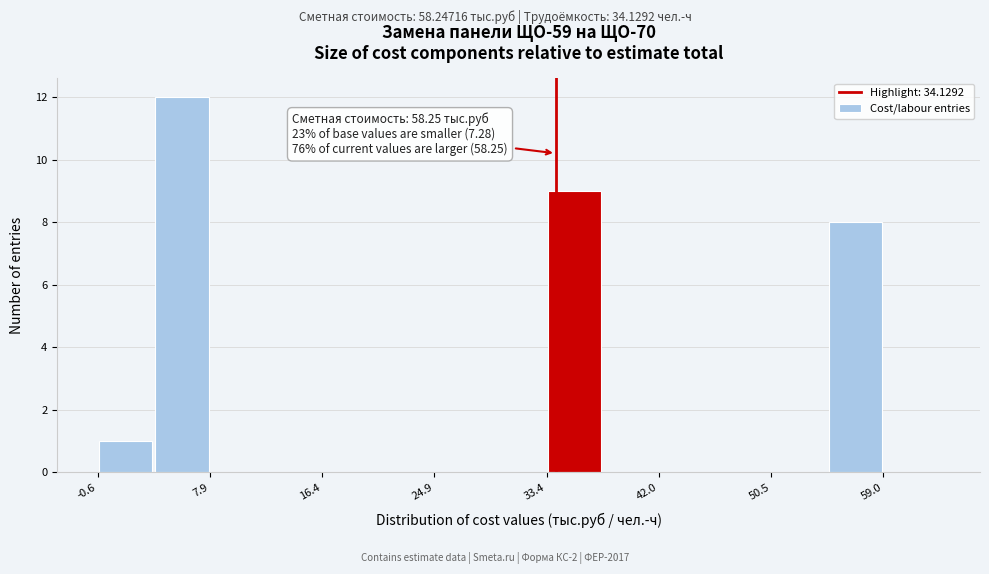

Over which range of the x-axis is the bar tallest?

4 to 8